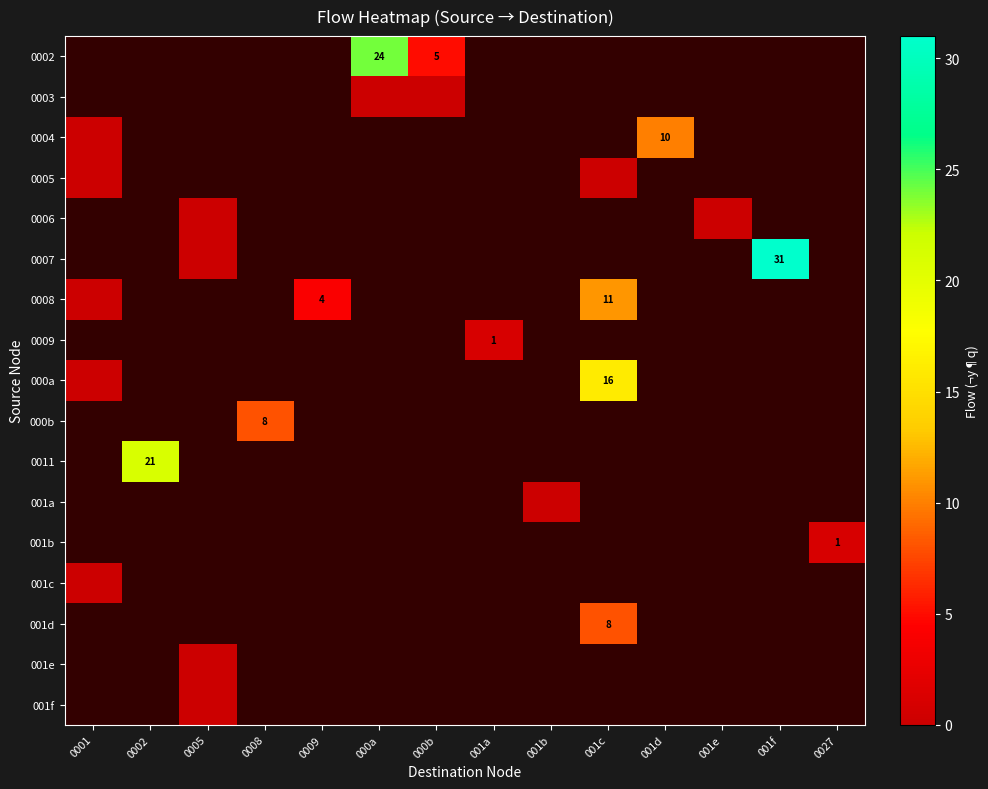

Is it true that 0007 equals 41 at 001f?

False